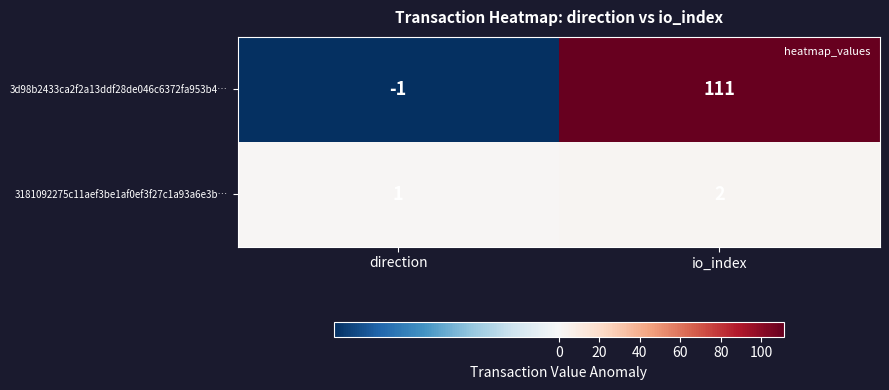

What is the spread (max minus min) of values at io_index?

109